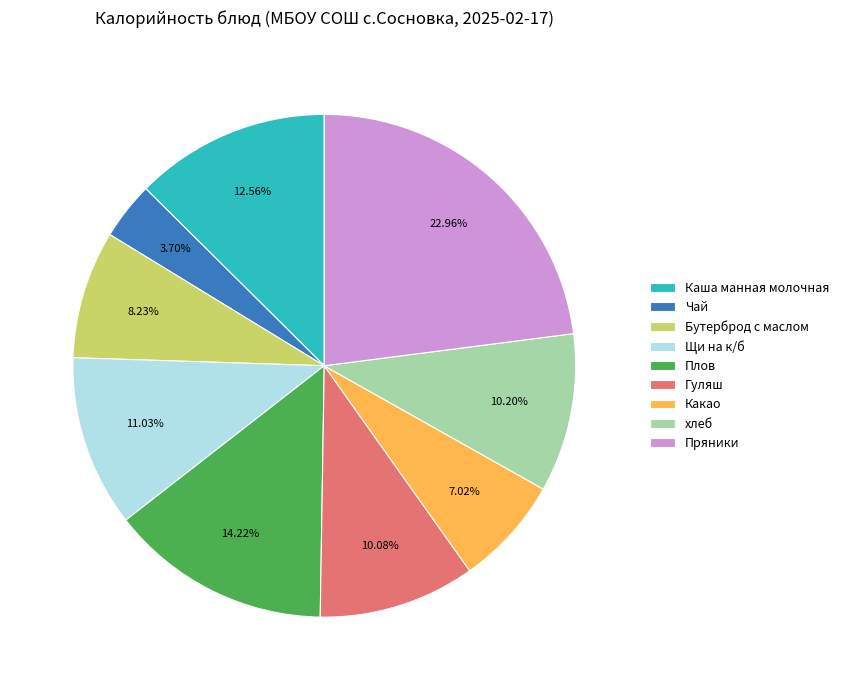

What is the largest slice in the pie chart?

Пряники